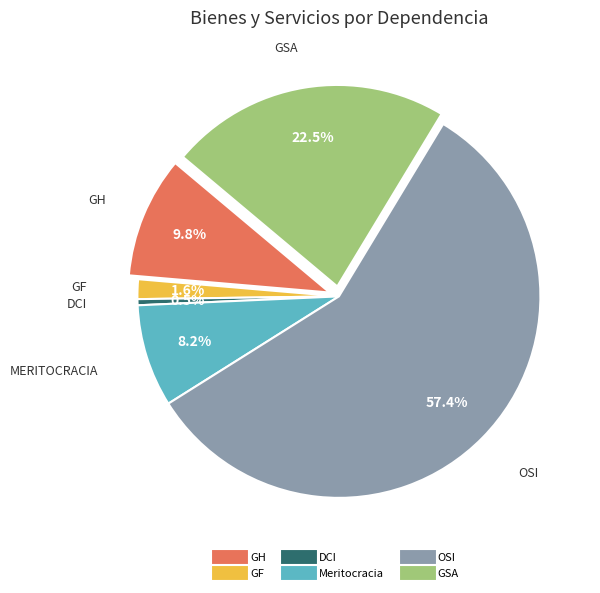

Which slice is the largest?

OSI